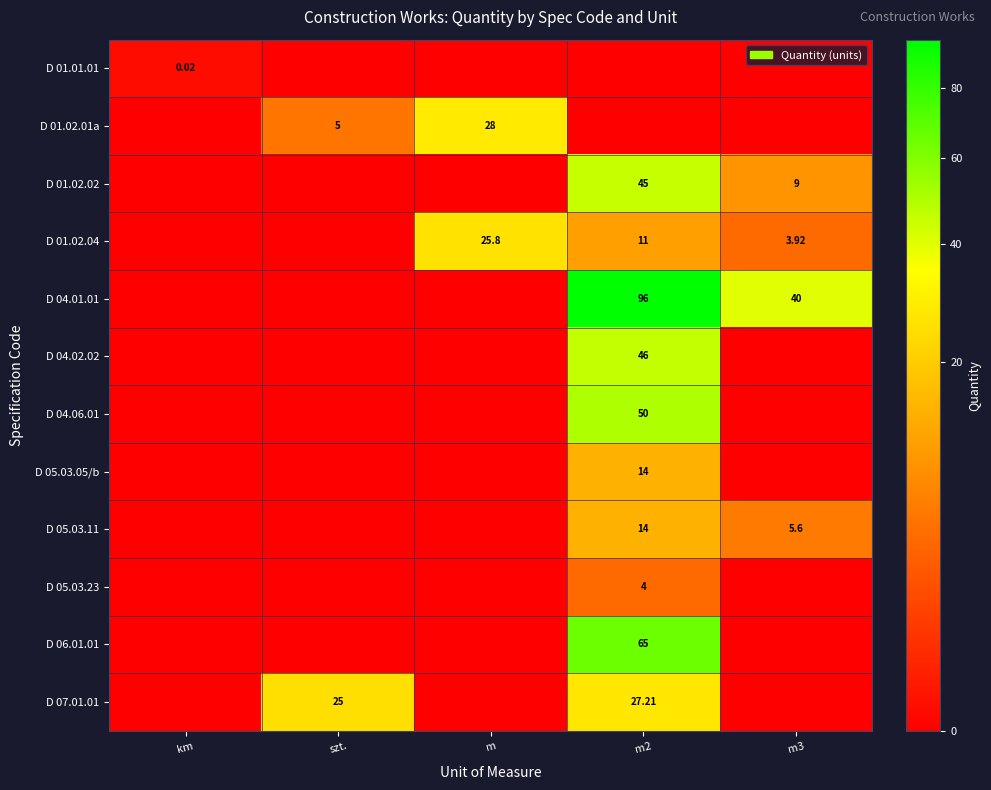

At which label does D 01.02.01a reach its minimum?

km